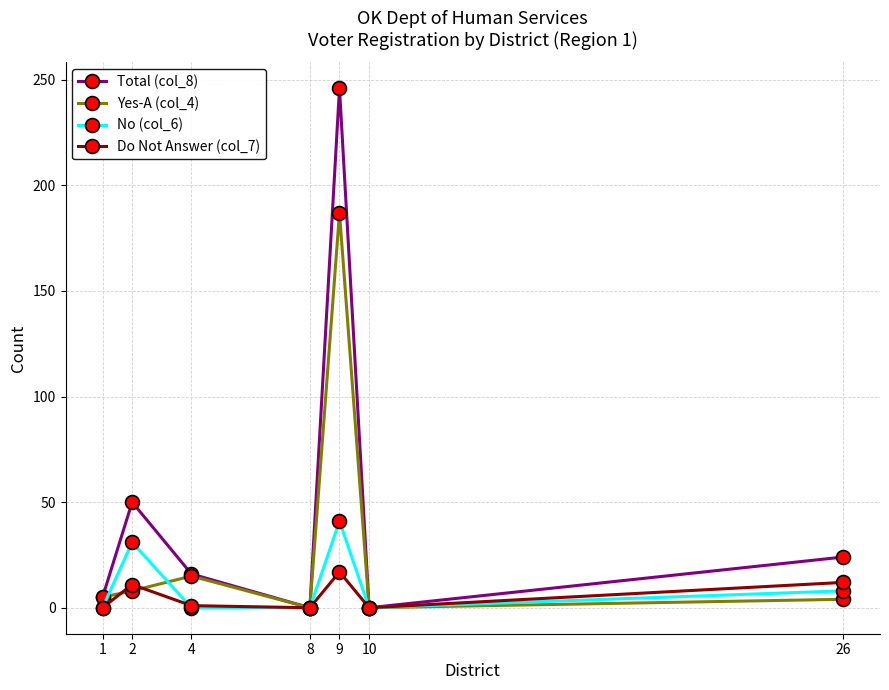

Which category has the highest value across all series?

9